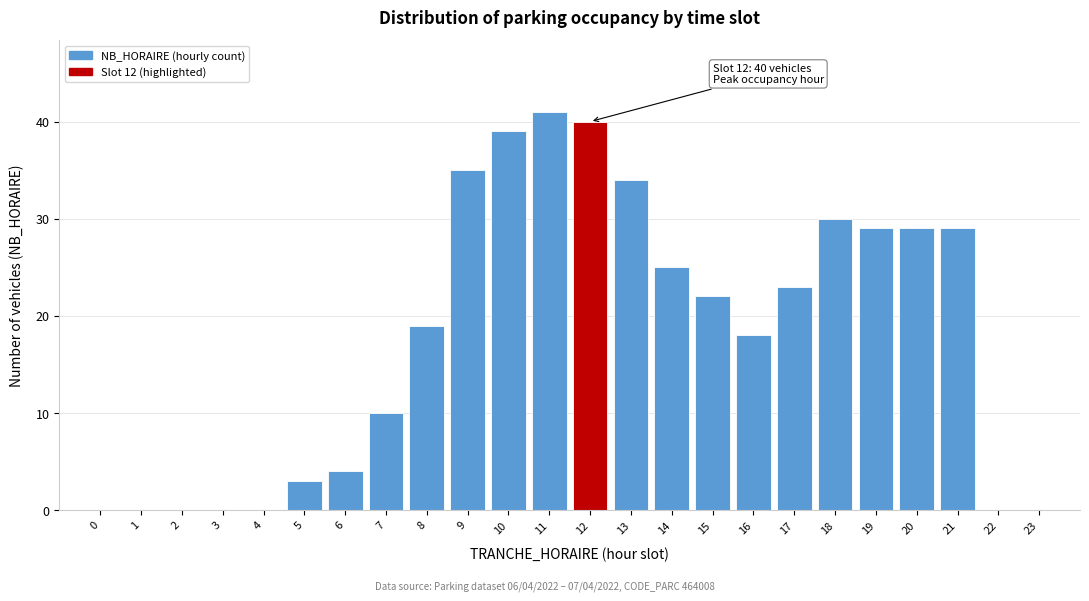

Reading left to right, list all the values displayed in this chart.

0=0	1=0	2=0	3=0	4=0	5=3	6=4	7=10	8=19	9=35	10=39	11=41	12=40	13=34	14=25	15=22	16=18	17=23	18=30	19=29	20=29	21=29	22=0	23=0